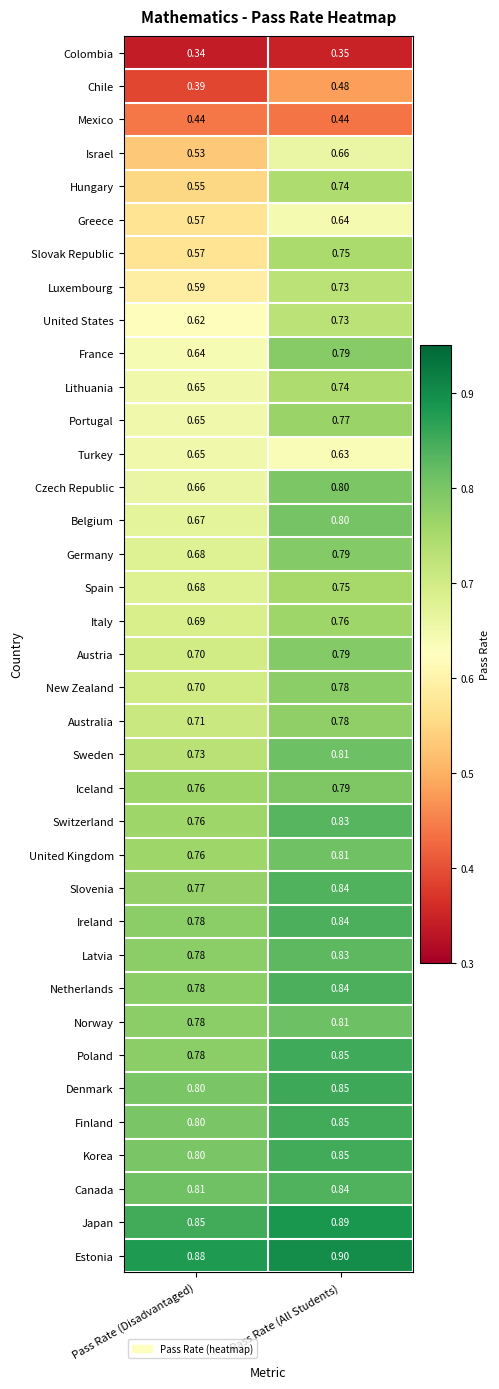

At which label does Czech Republic reach its minimum?

Pass Rate (Disadvantaged)